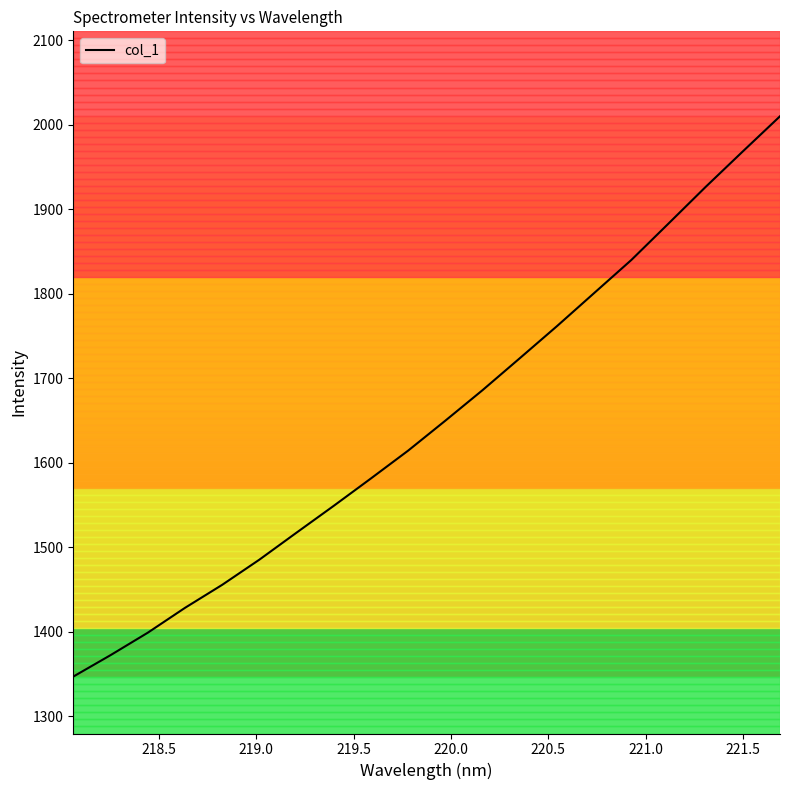

What is the sum of all values?

33002.0